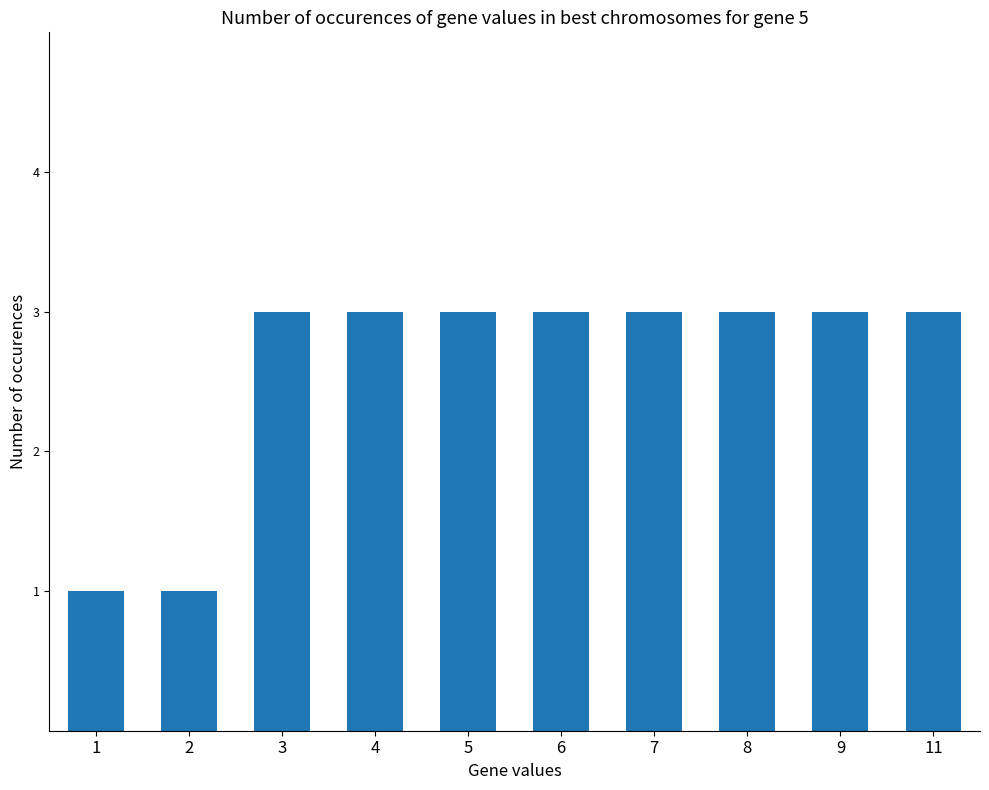

What is the difference between the second highest and minimum values?

2